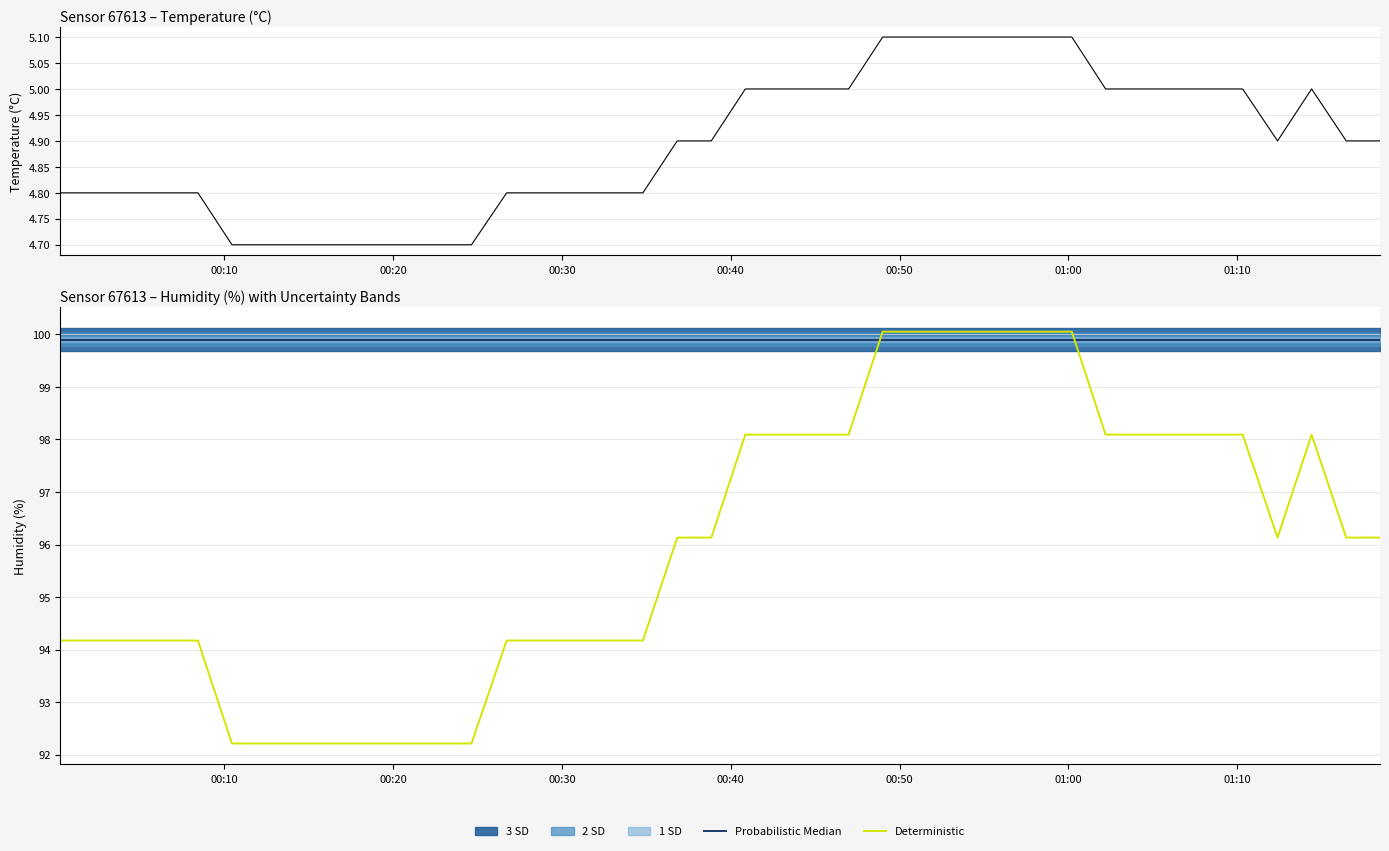

How many data points in Deterministic are less than 96?

18